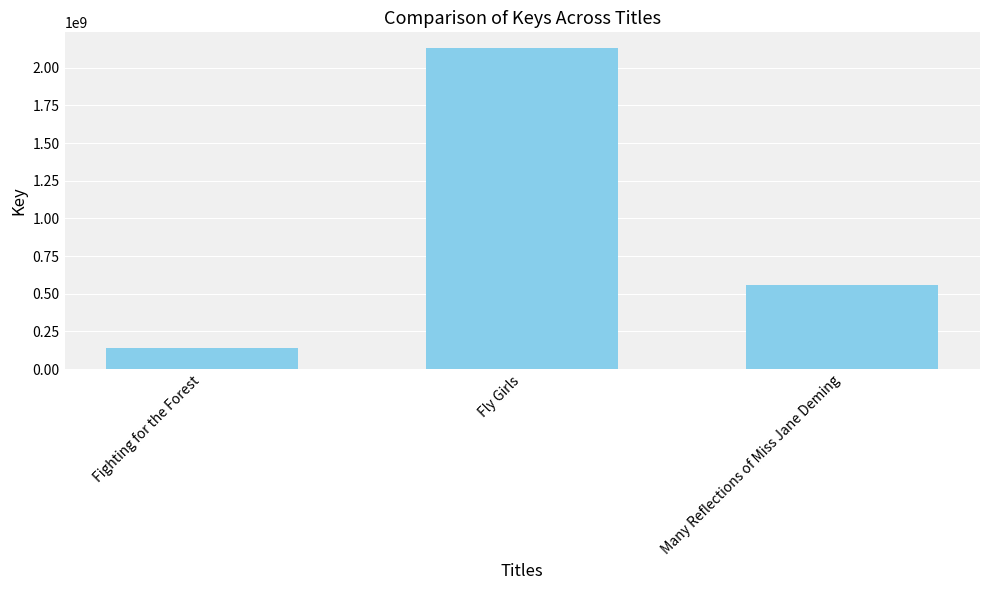

Reading right to left, what are all the values shown in this chart?

Many Reflections of Miss Jane Deming=555042073	Fly Girls=2128822898	Fighting for the Forest=140145620